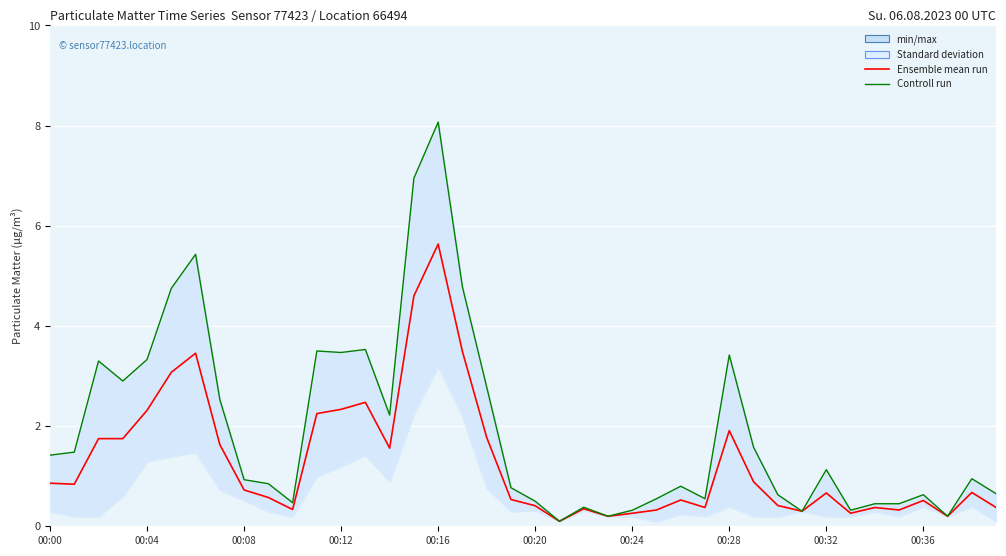

Does the chart display data point markers on the line(s)?

No